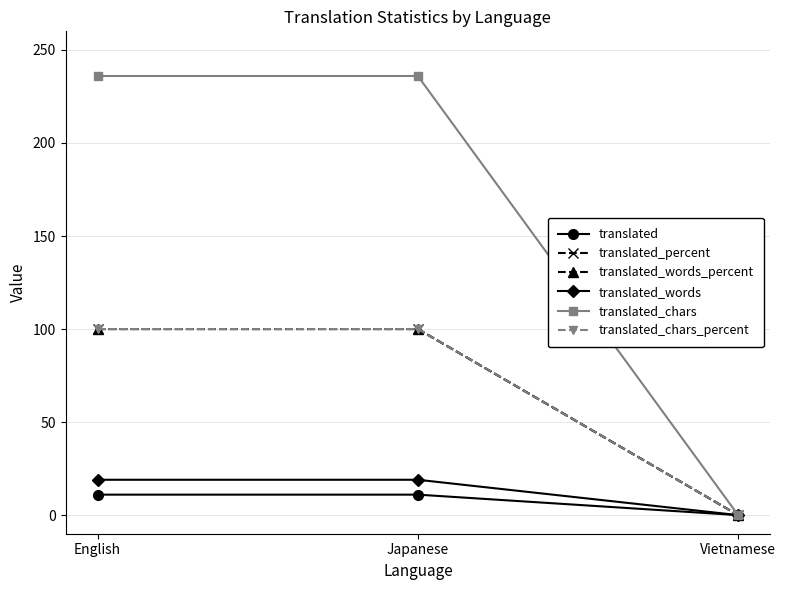

What is the spread (max minus min) of values at Japanese?

225